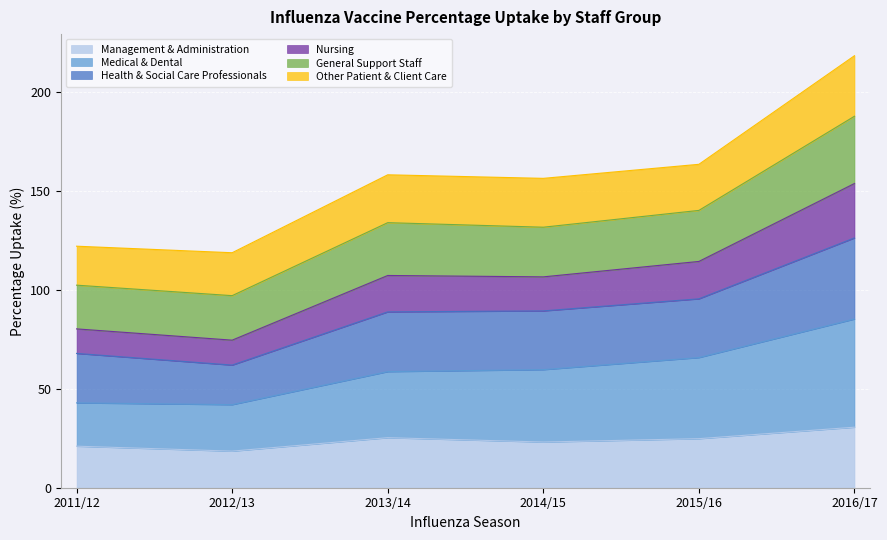

Is it true that Management & Administration equals 5.3 at 2014/15?

False